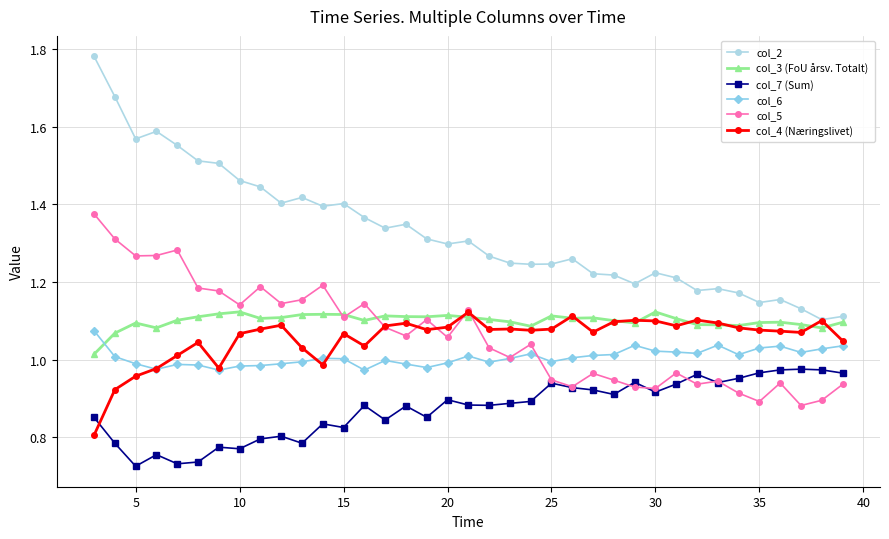

Which series has the largest range (max minus min)?

col_2